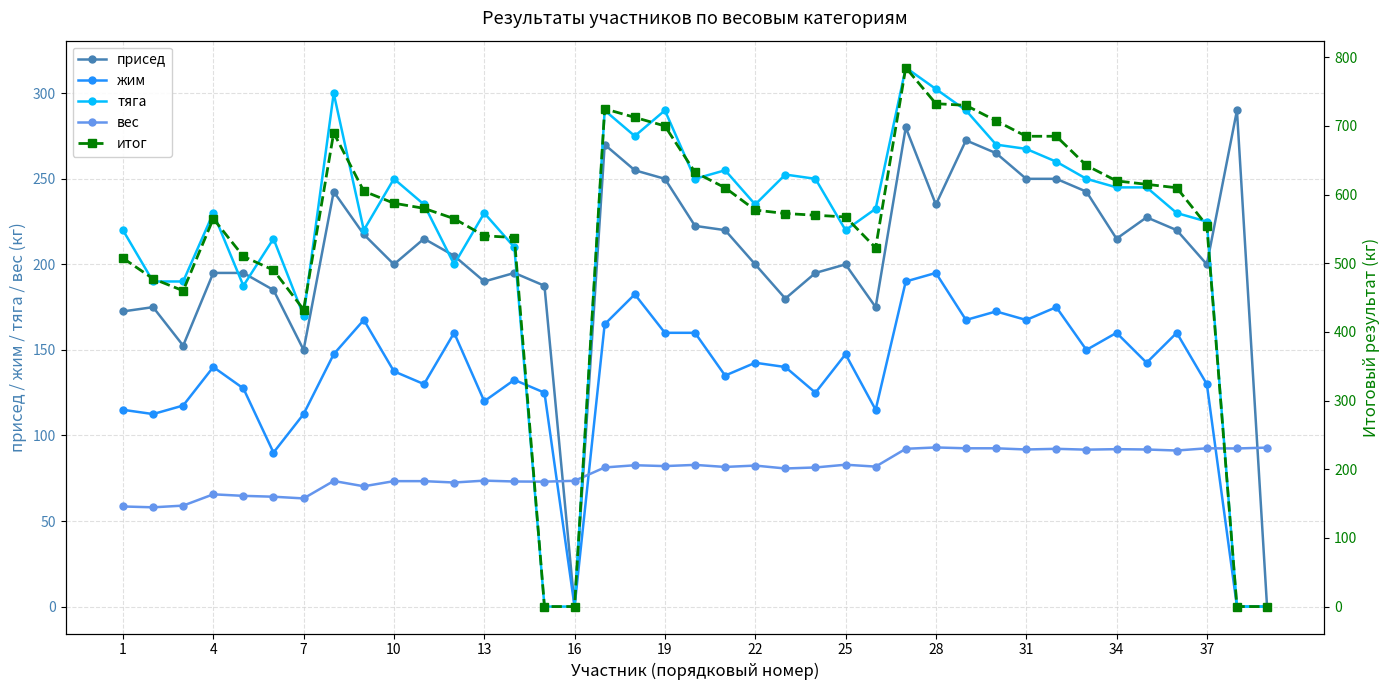

How many intersections are there between жим and итог?

1